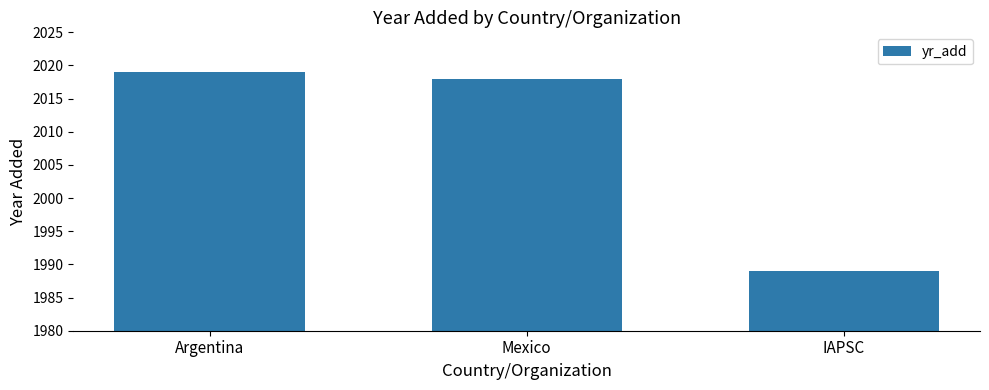

What is the change in value from Mexico to IAPSC?

-29